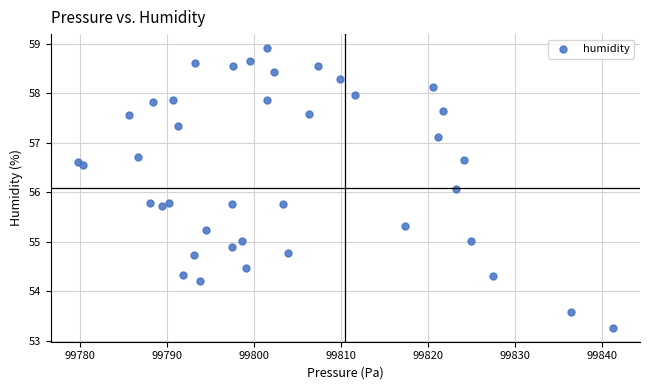

What Y value in the scatter plot is closest to 56?

56.1